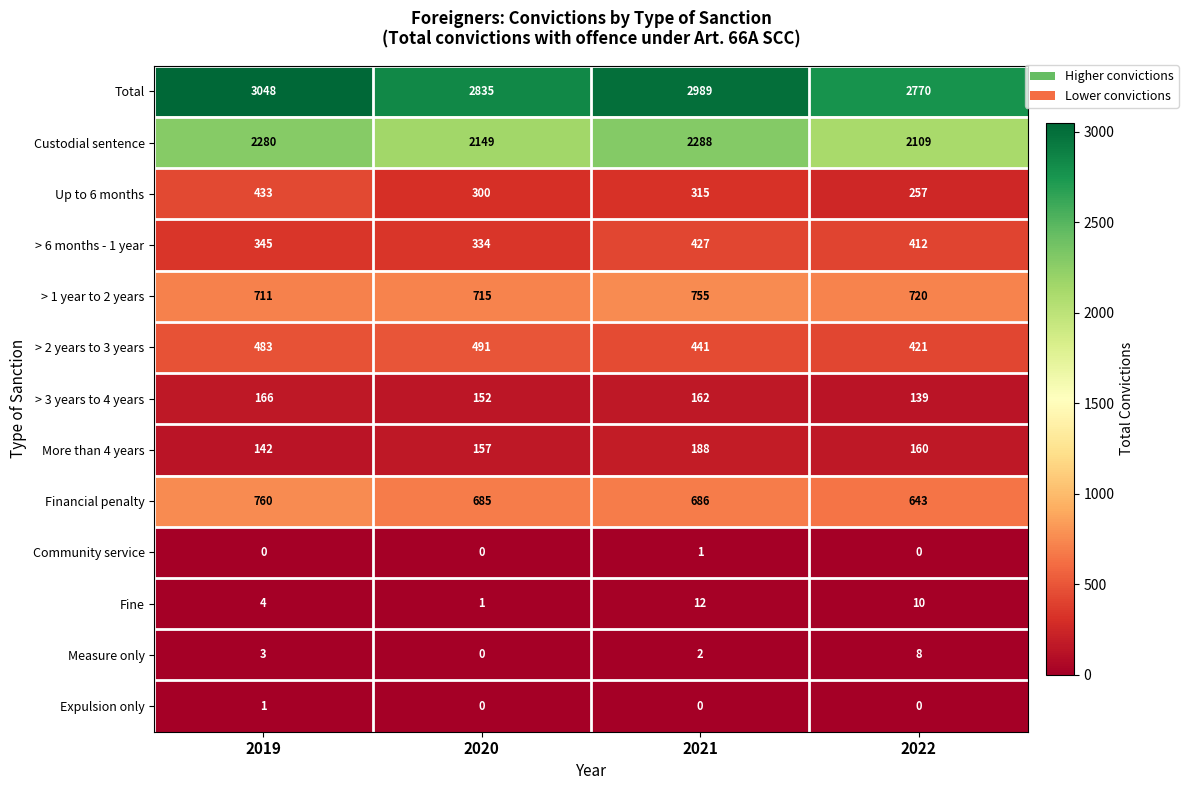

Is the value of Total at 2021 greater than the value of Financial penalty at 2020?

Yes